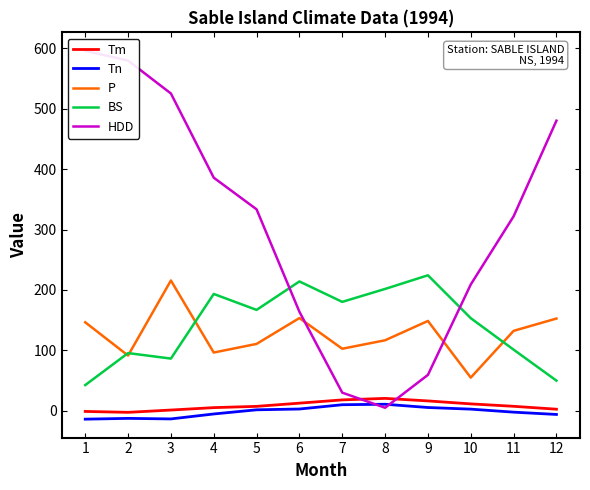

What is the total value across all series at 3?

814.6